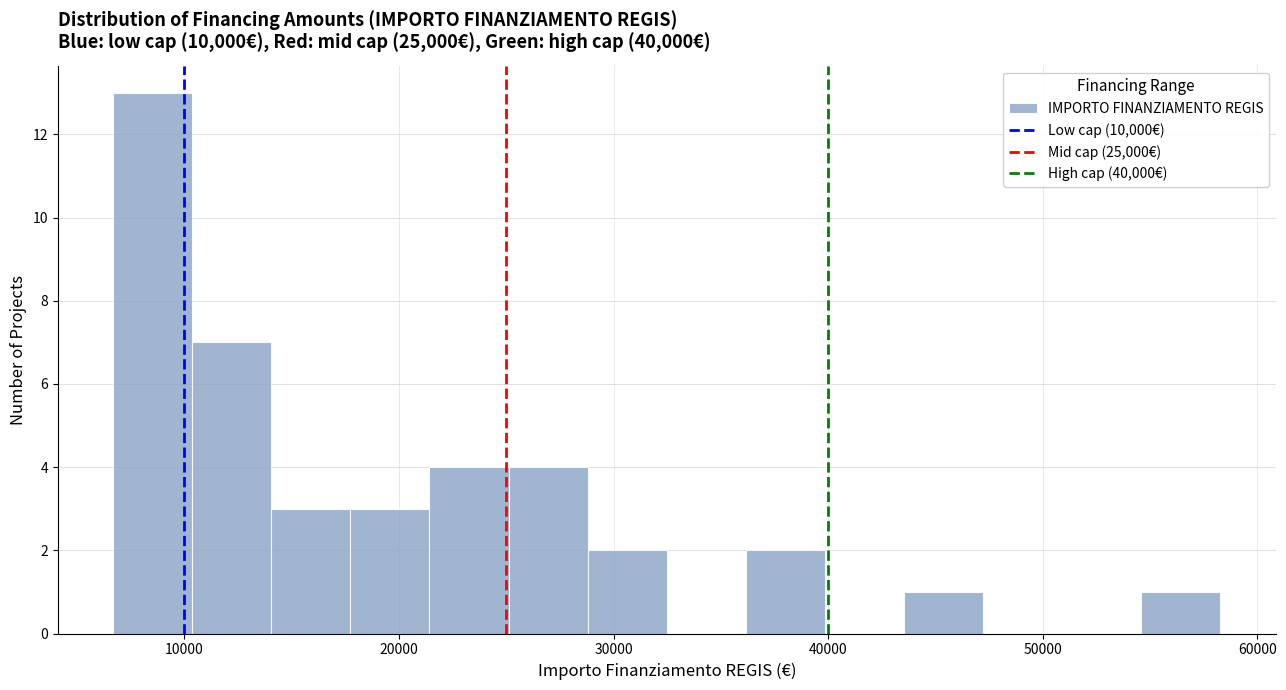

Around what value on the x-axis is the tallest bar? Give the approximate position of its centre, as read against the axis.

9000